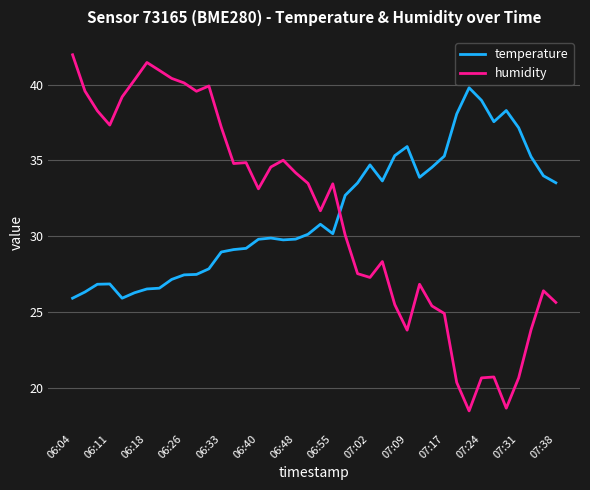

Which series has the largest range (max minus min)?

humidity